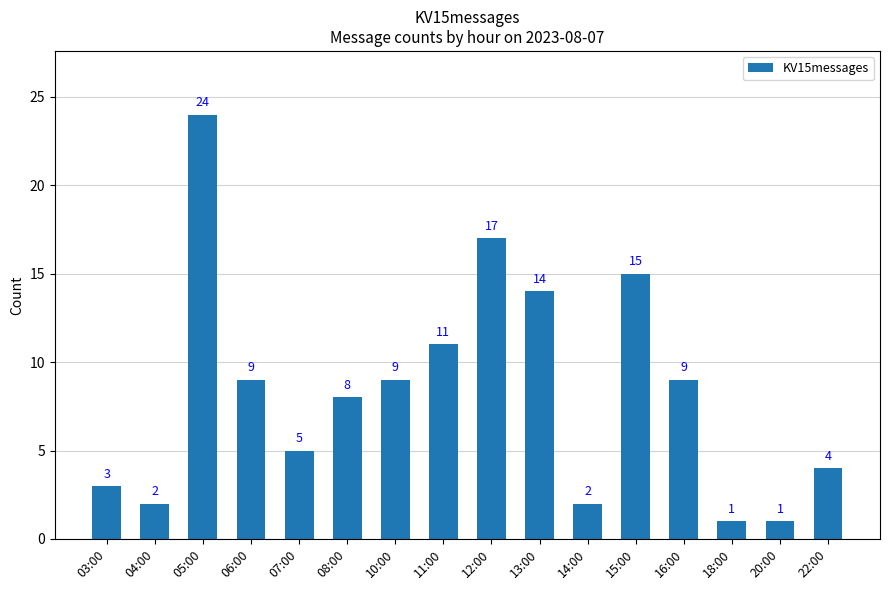

What is the average value?

8